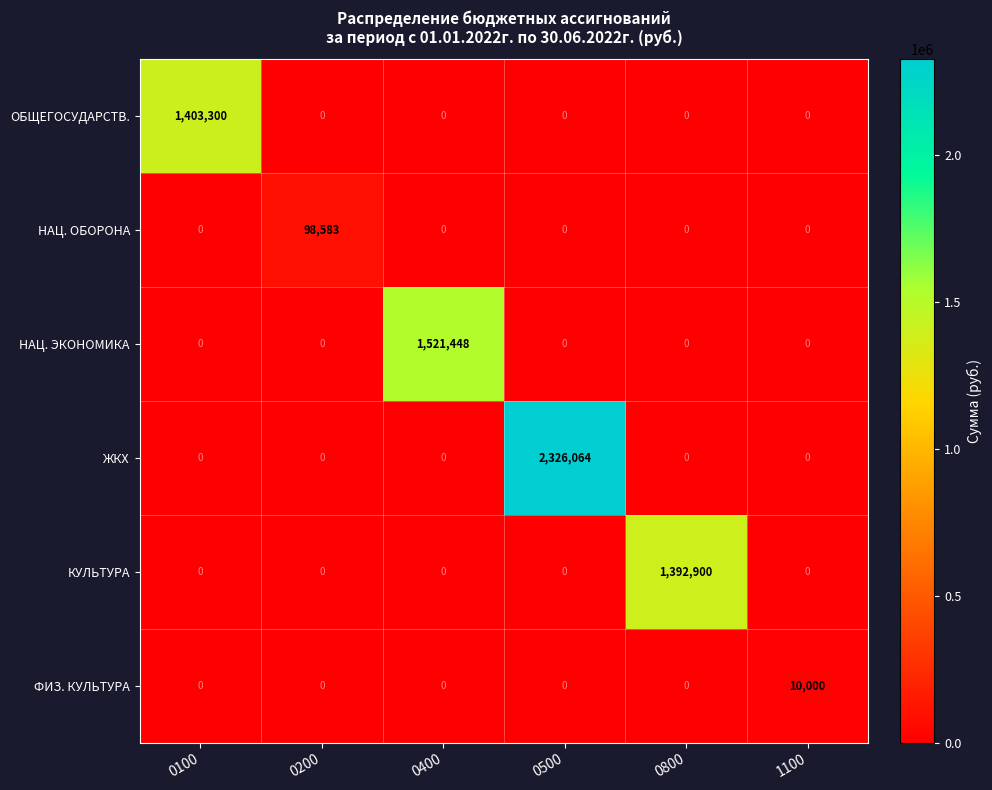

What is the total value across all series at 0800?

1392900